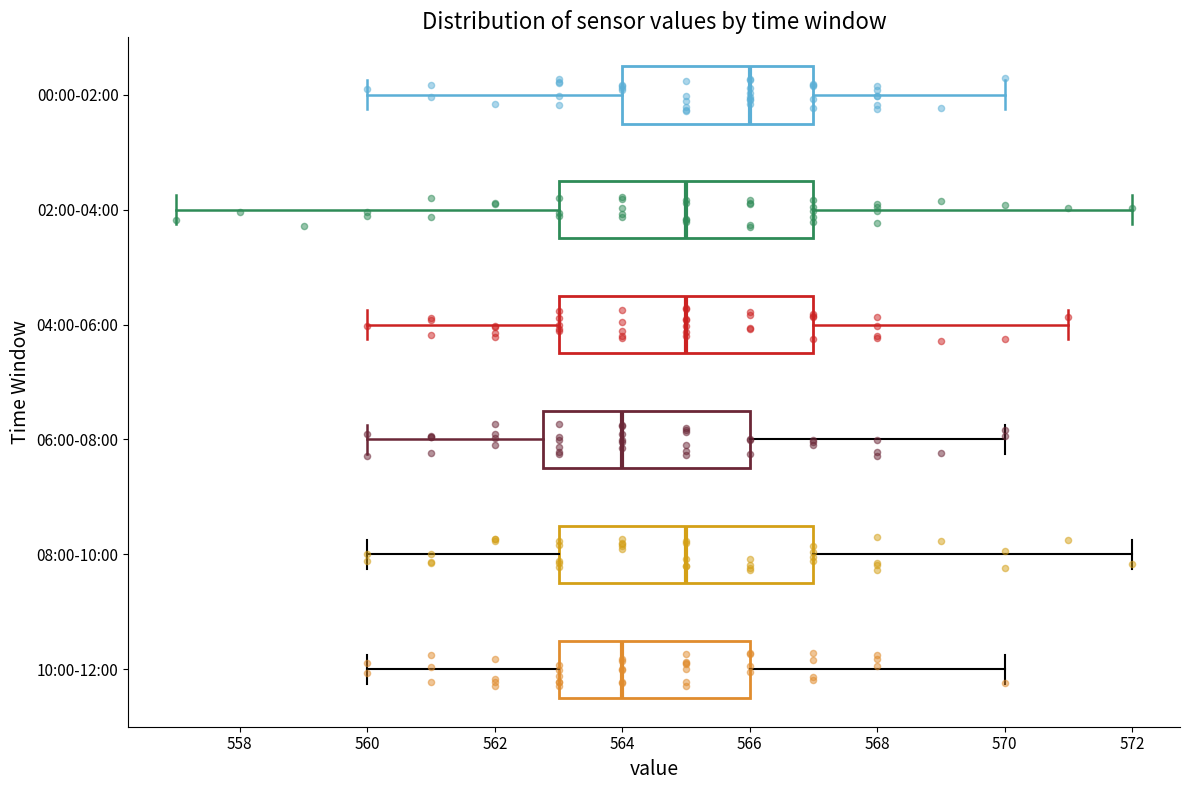

Where does the median line of the box for 06:00-08:00 sit on the x-axis? The values are not printed on the chart, so give them approximately, as read against the axis.

564.0